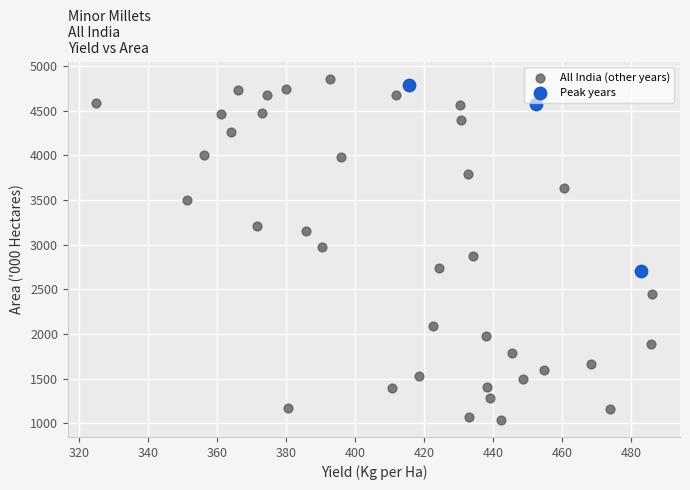

Which series has the widest spread of Y values?

All India (other years)